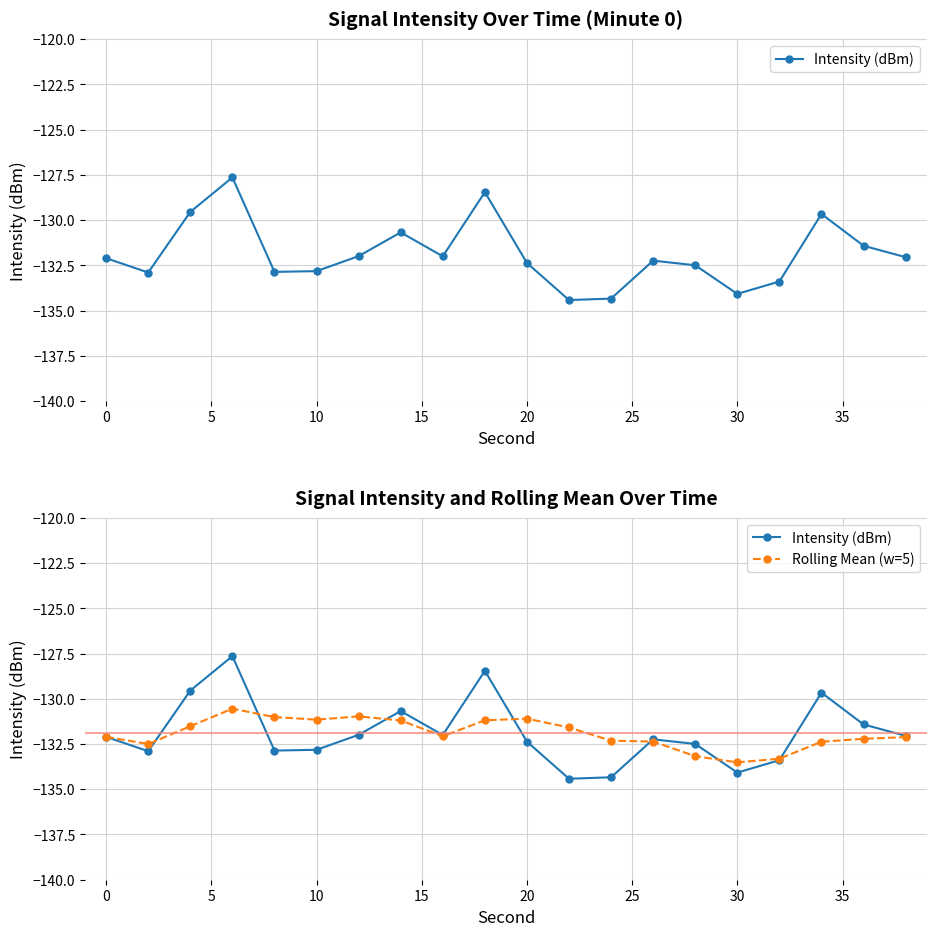

What is the approximate value of Rolling Mean (w=5) at 20?

-131.1